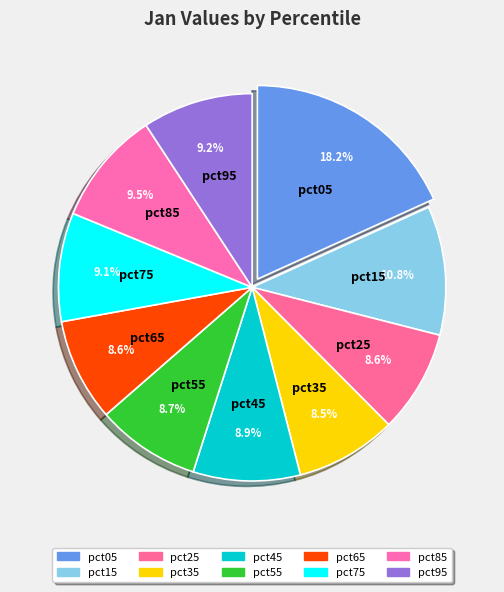

To the nearest percent, what is the difference between the largest and smallest slice percentages?

10%